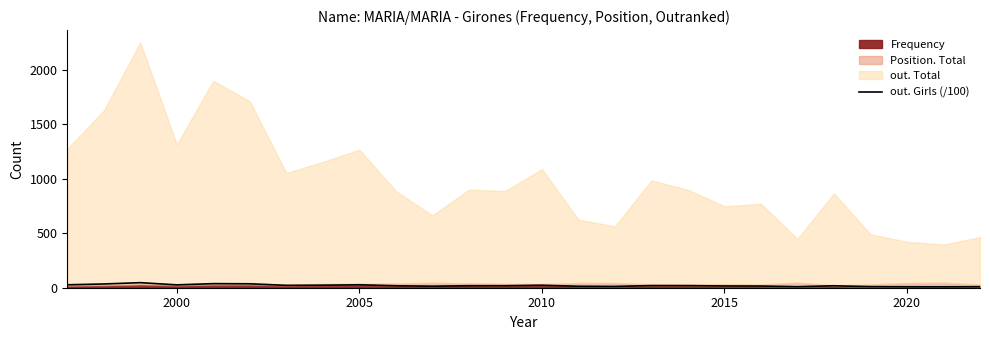

The chart shows a value of 20.1 at 14. True or false?

False